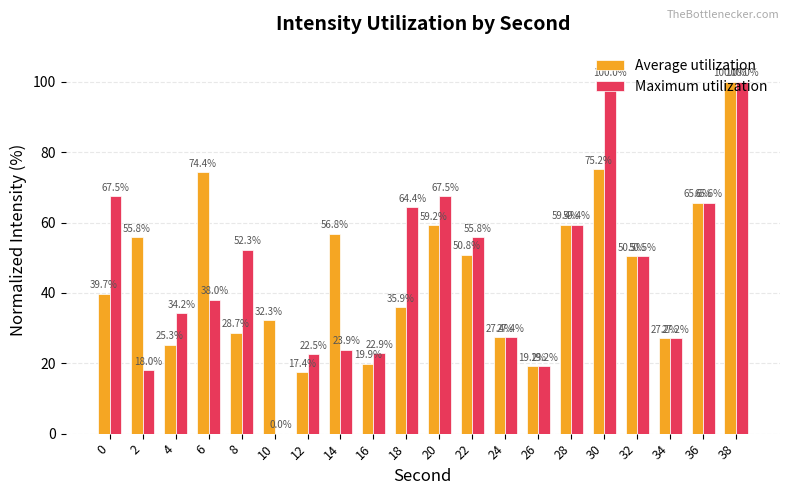

What is the average value of the Maximum utilization series?

45.8